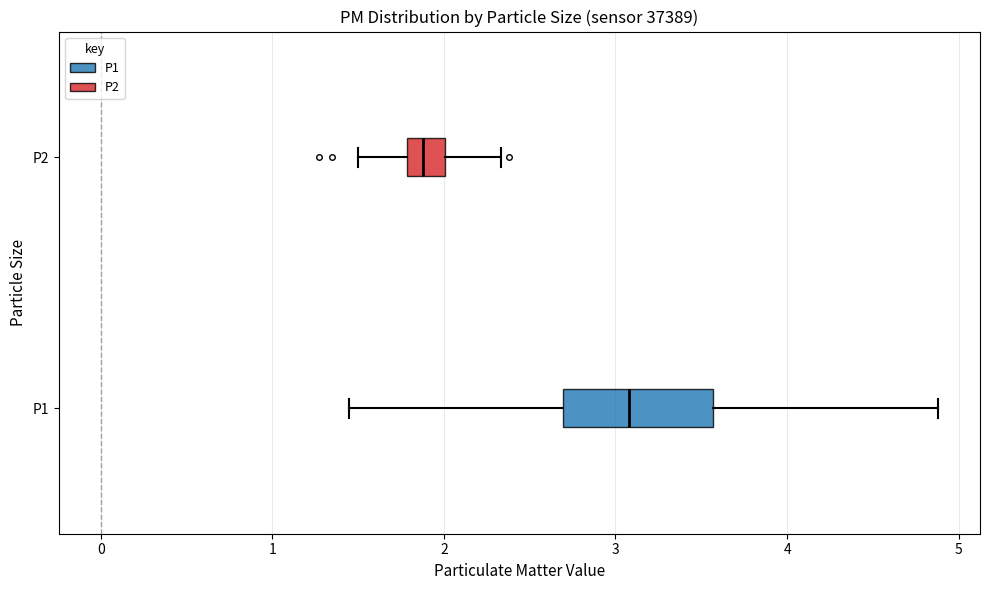

Where does the right whisker of the box for P2 end on the x-axis? The values are not printed on the chart, so give them approximately, as read against the axis.

2.3